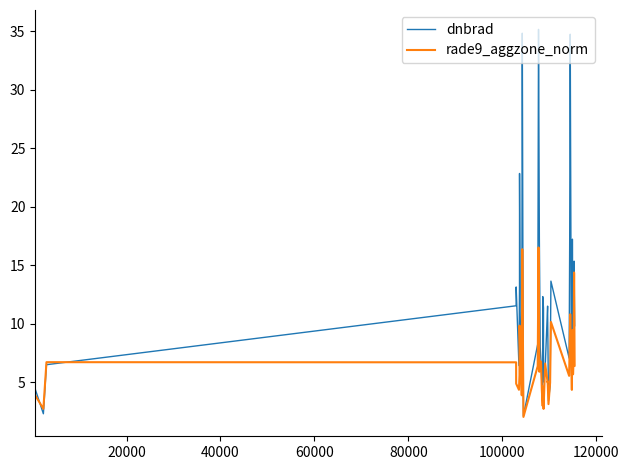

Which series has the largest total across all categories?

dnbrad